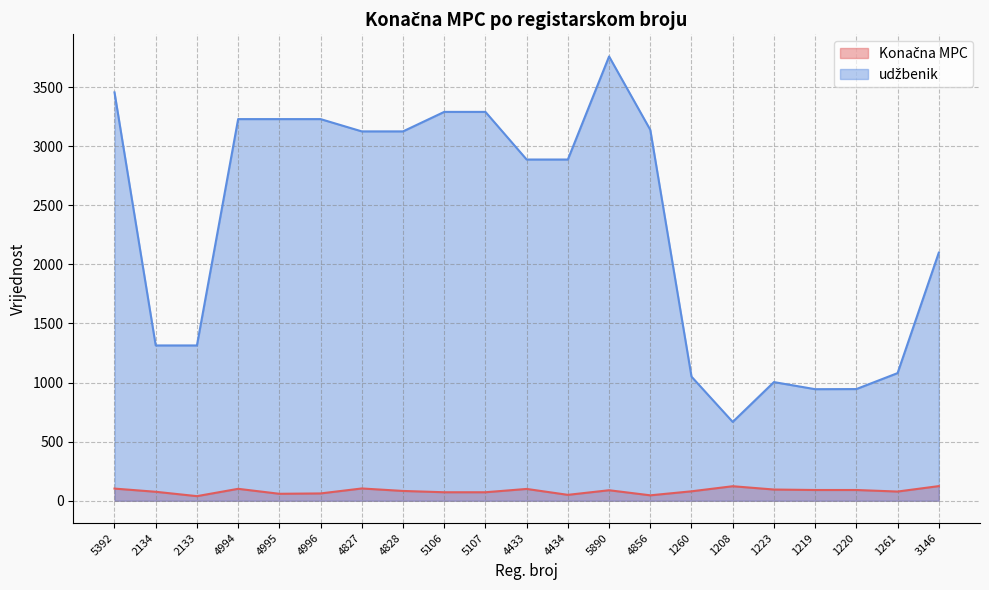

True or false: udžbenik has more than 1 points higher than both neighbors.

True